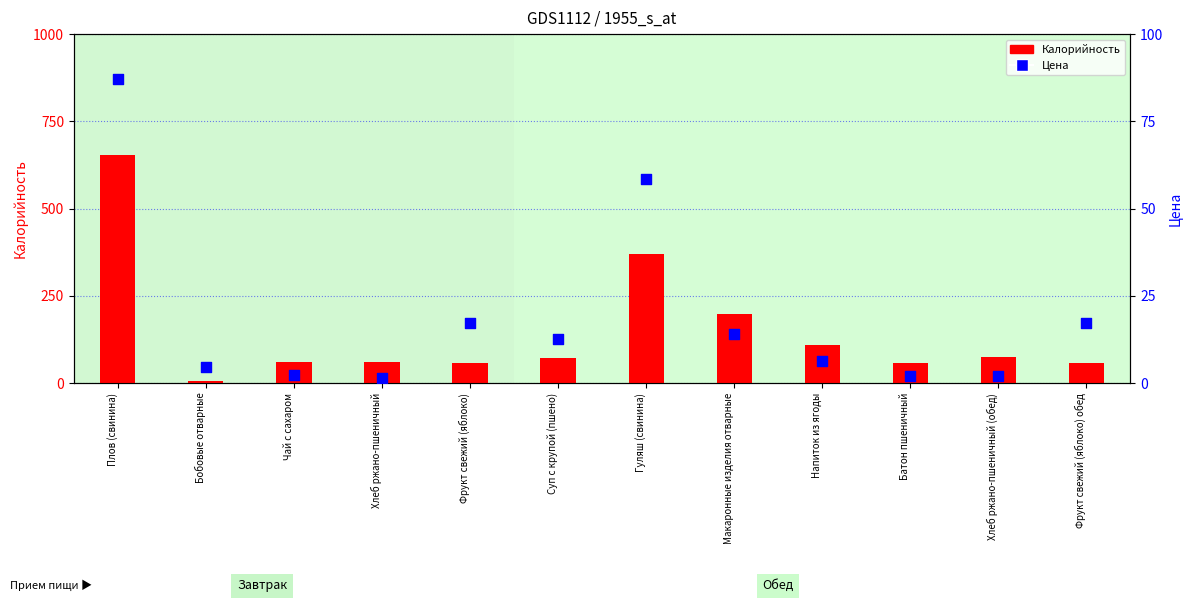

What is the total value across all series at Бобовые отварные?

11.5